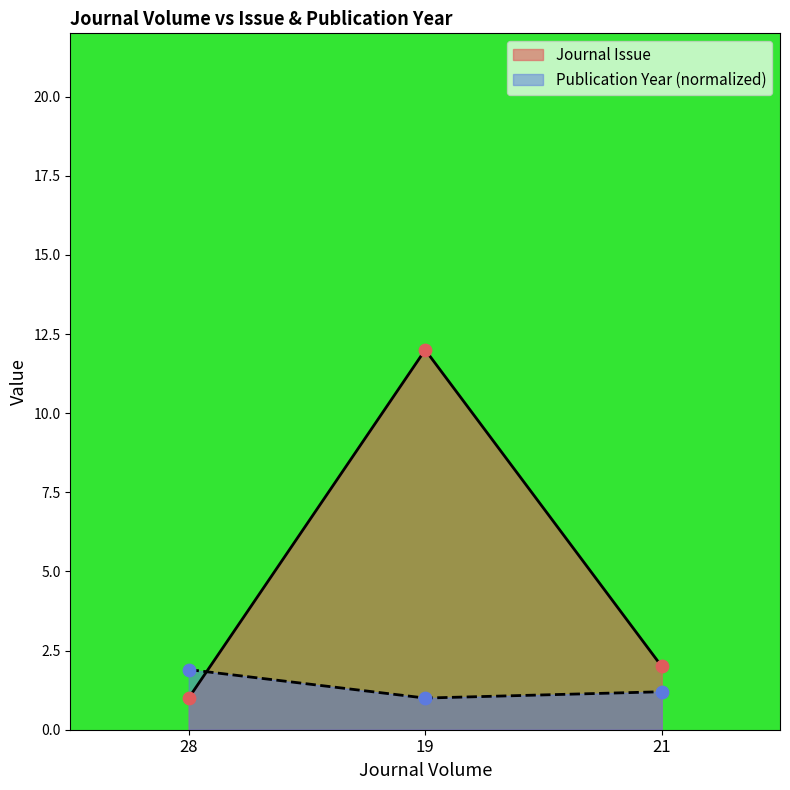

Which series reaches the maximum Y coordinate?

Journal Issue